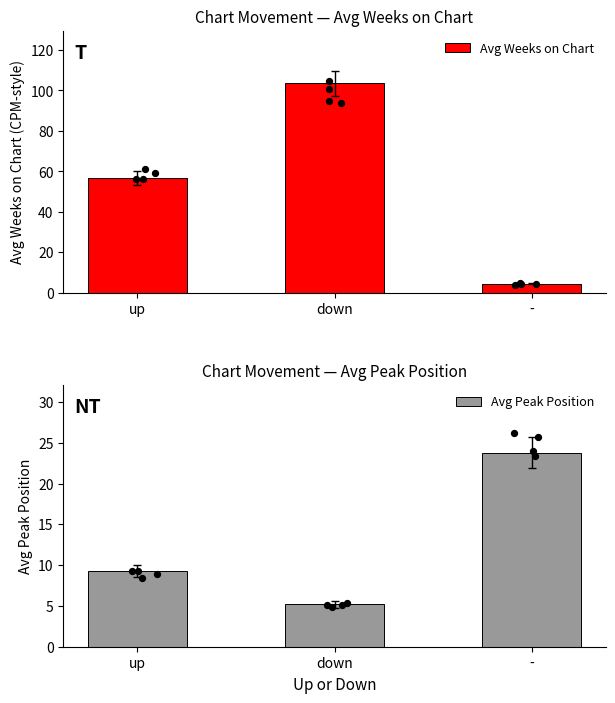

Which series reaches the minimum Y coordinate?

Avg Weeks on Chart